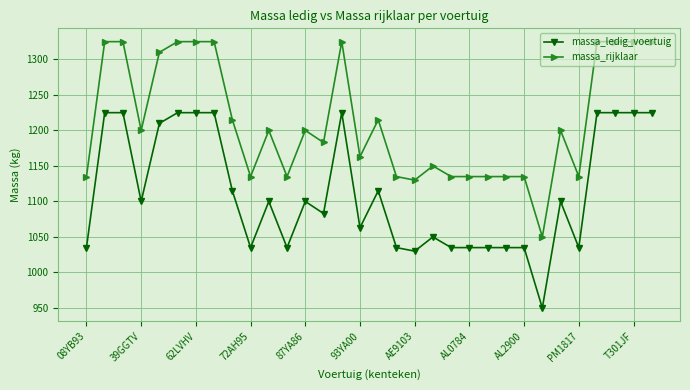

How many data points in massa_rijklaar are less than 1200?

15